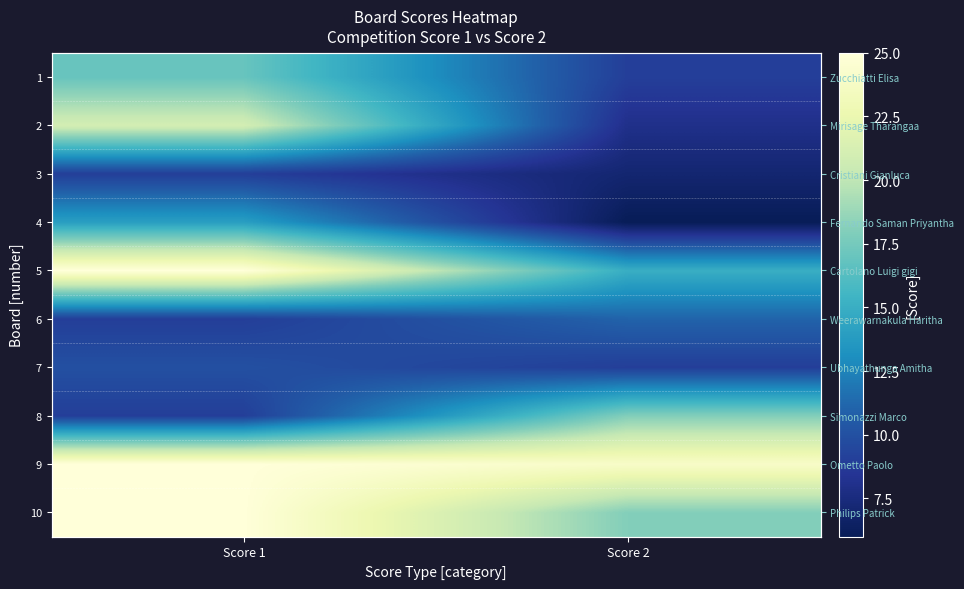

Is it true that 10 equals 16 at Score 1?

False